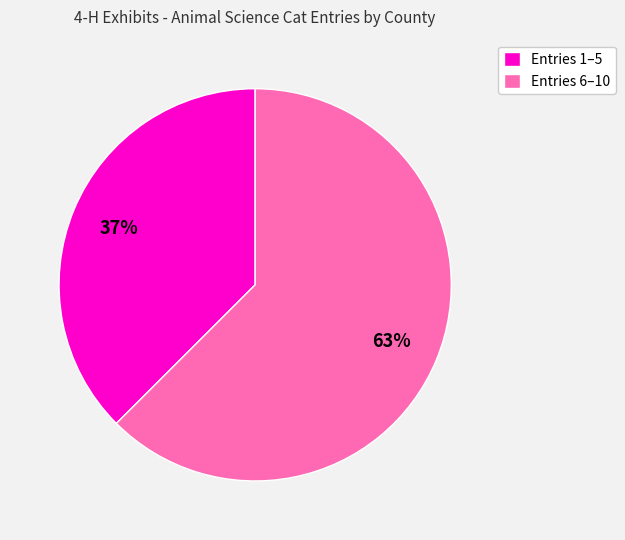

True or false: Entries 1–5 accounts for 37% of the total.

True